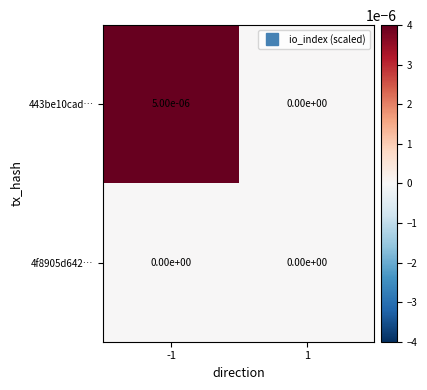

The value of 4f8905d642… at -1 is 0.0. True or false?

True